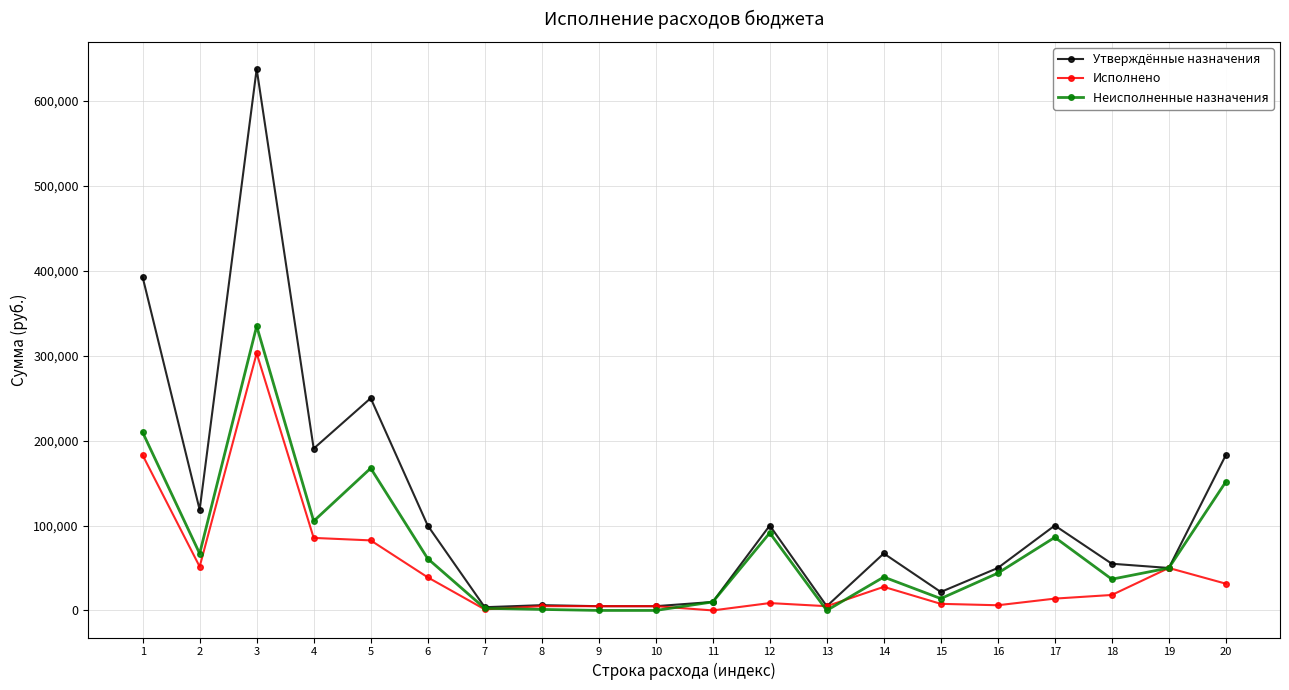

What are all the series names shown in the legend?

Утверждённые назначения, Исполнено, Неисполненные назначения